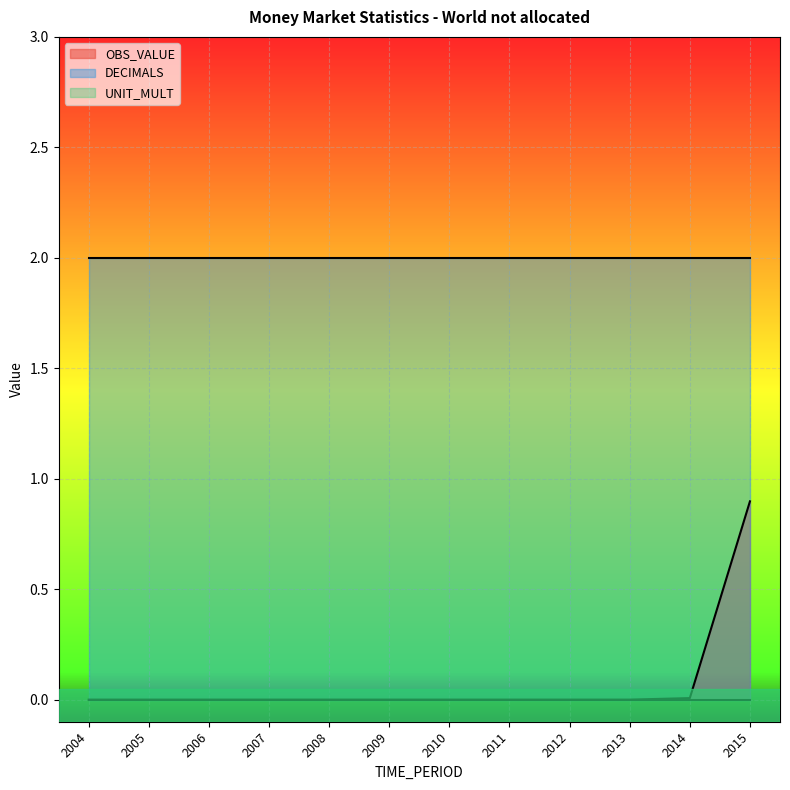

How many data points does each series have?

12